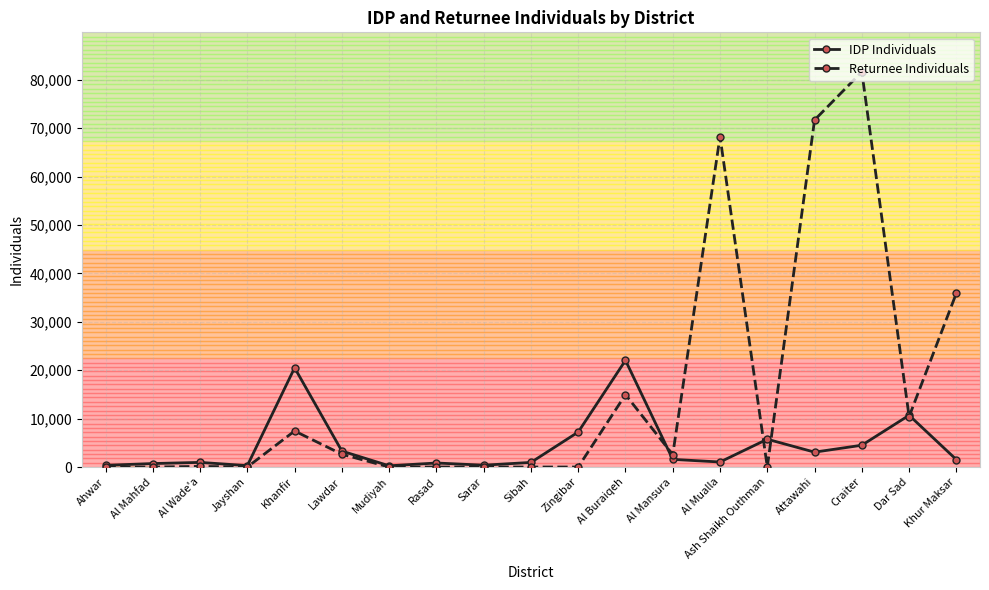

What are all the series names shown in the legend?

IDP Individuals, Returnee Individuals